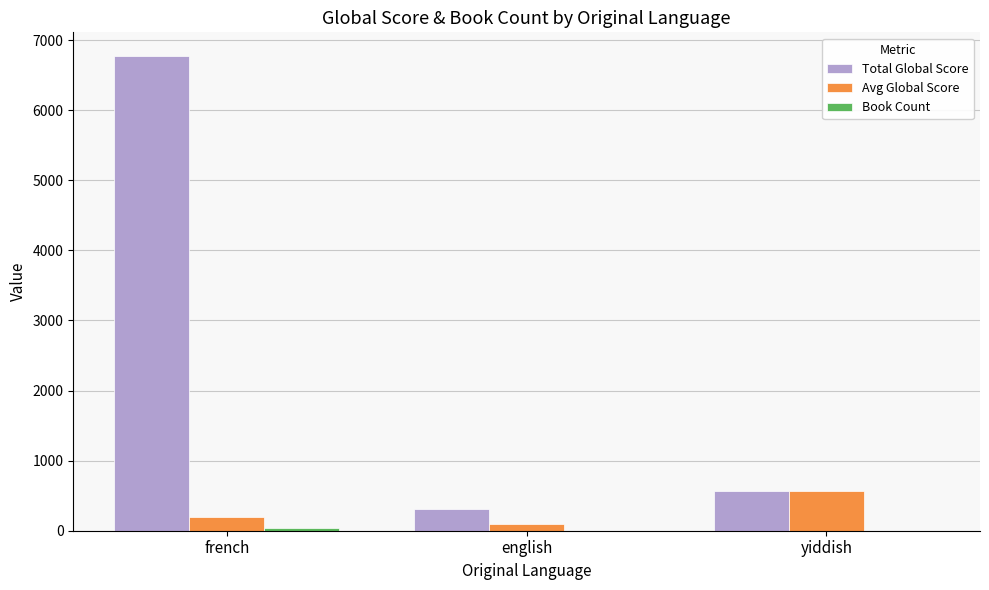

At which label does Avg Global Score reach its peak?

yiddish